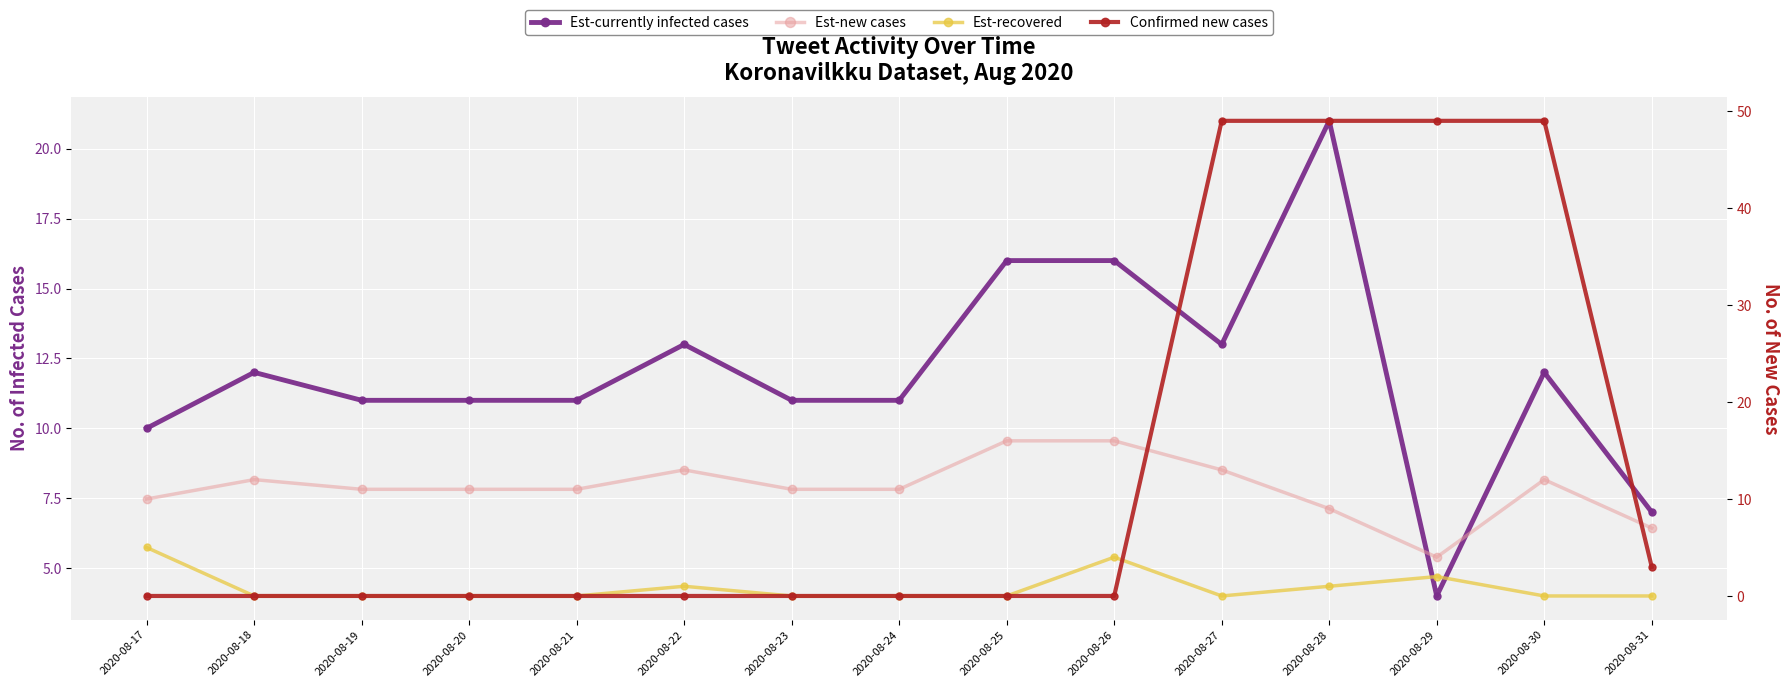

What is the value of the Est-currently infected cases point at the 5th from the left?

11